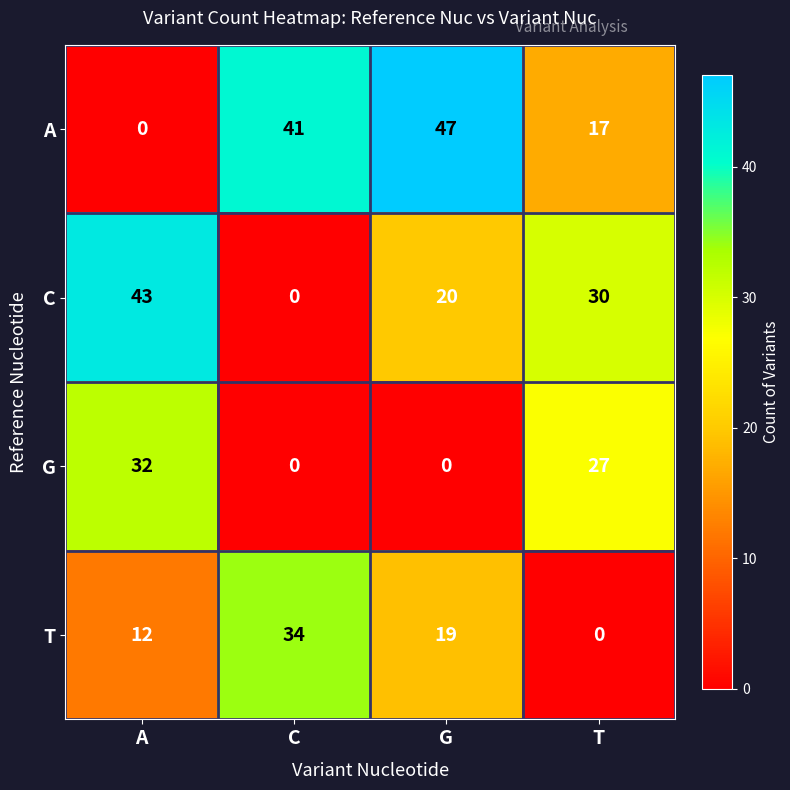

Count the number of data series in this chart.

4